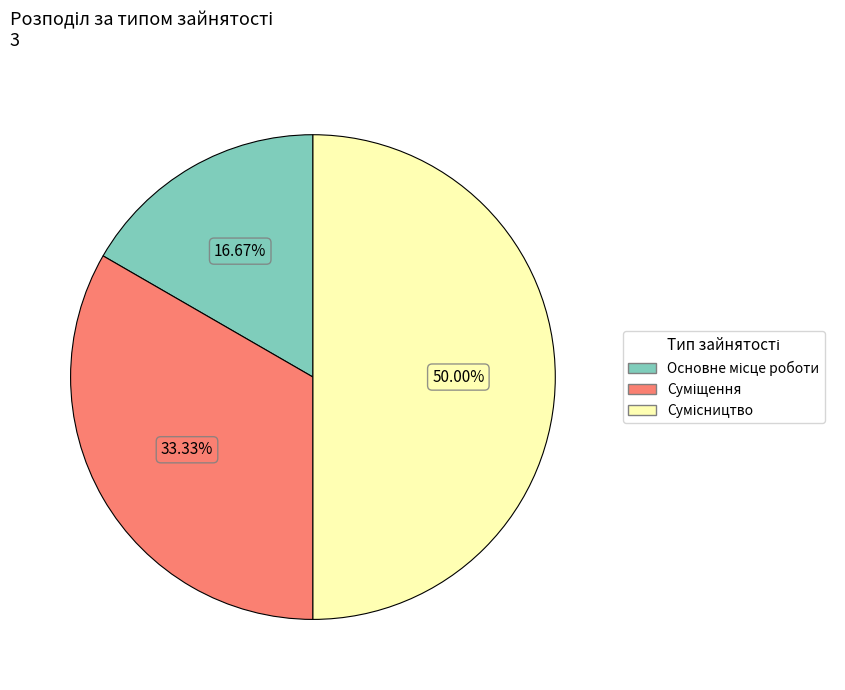

To the nearest percent, what portion does Сумісництво represent?

50%